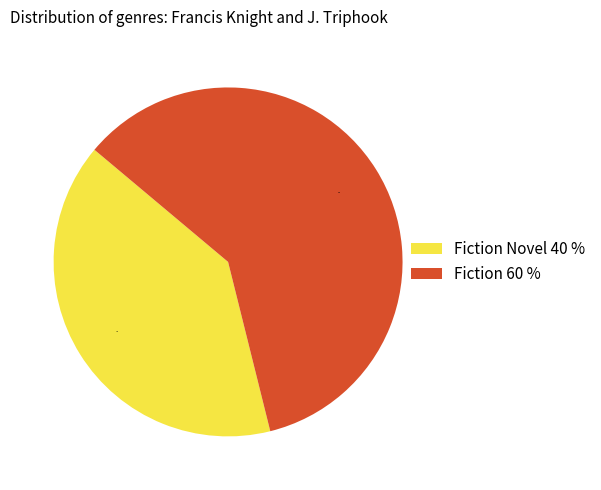

Do Fiction Novel 40 % and Fiction 60 % together represent more than half of the pie?

Yes